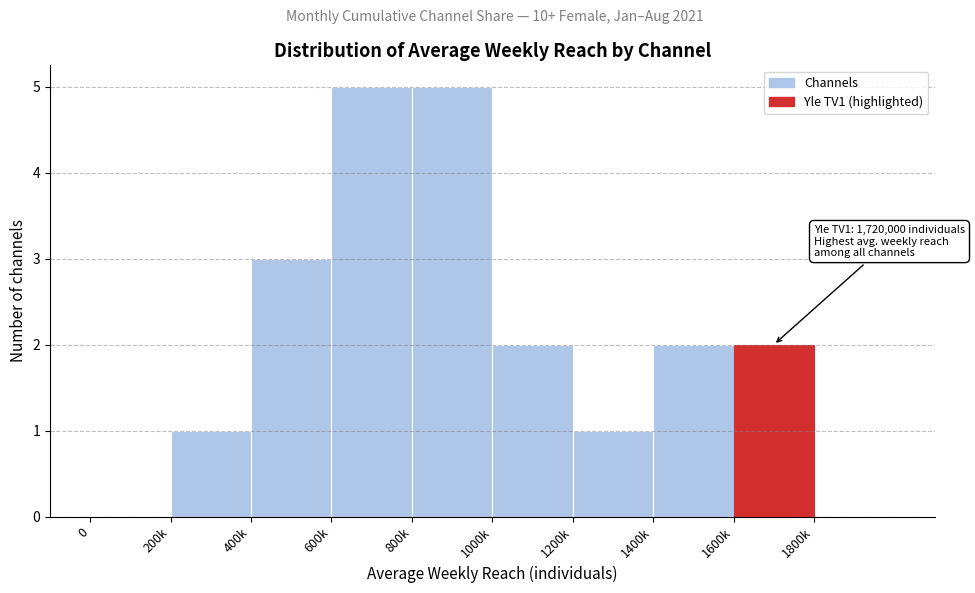

Reading left to right, what are all the values shown in this chart?

0=0	200k=1	400k=3	600k=5	800k=5	1000k=2	1200k=1	1400k=2	1600k=2	1800k=0